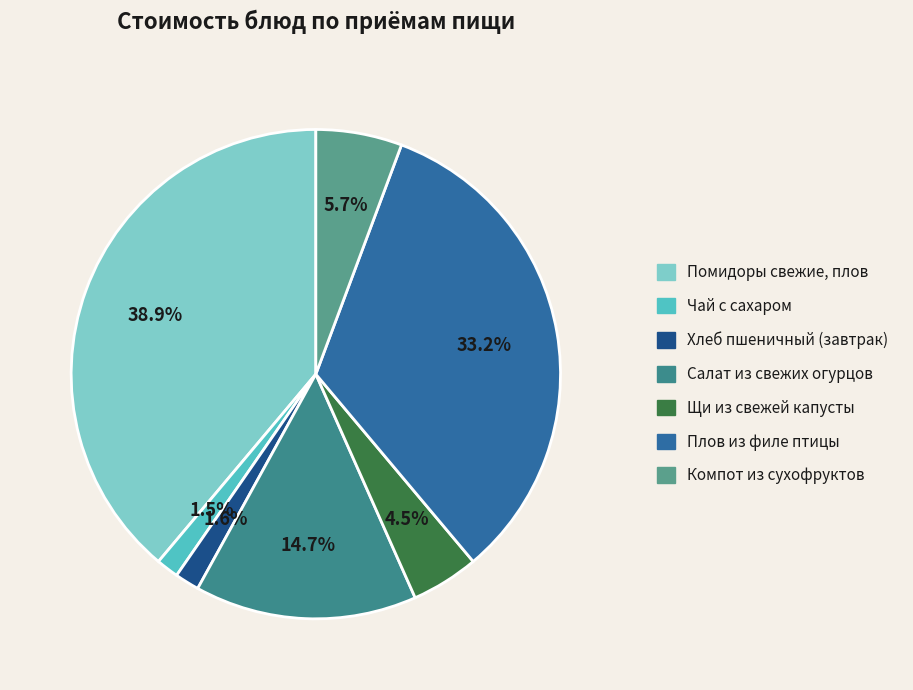

Rank the categories by value from highest to lowest.

Помидоры свежие, плов, Плов из филе птицы, Салат из свежих огурцов, Компот из сухофруктов, Щи из свежей капусты, Хлеб пшеничный (завтрак), Чай с сахаром